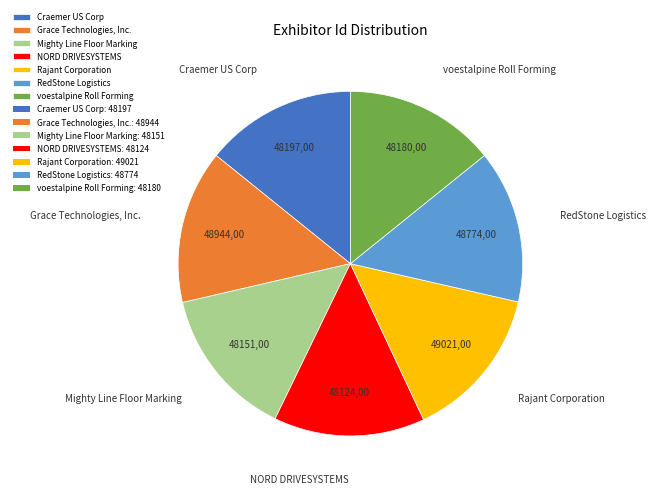

Is it true that RedStone Logistics is 14% of the pie?

True